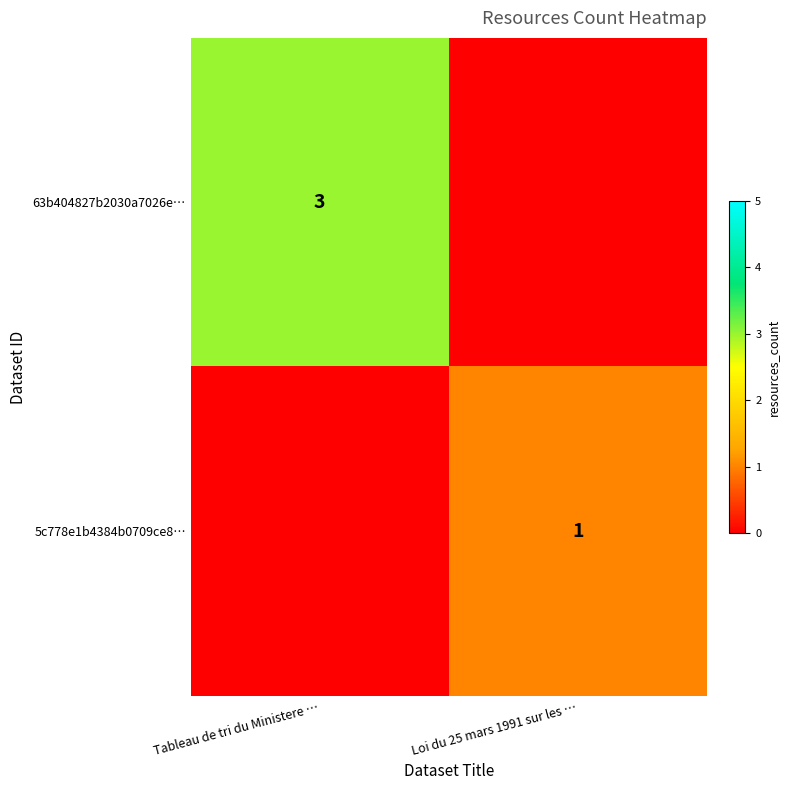

True or false: 63b404827b2030a7026e… has a value of 1 at Tableau de tri du Ministere ….

False